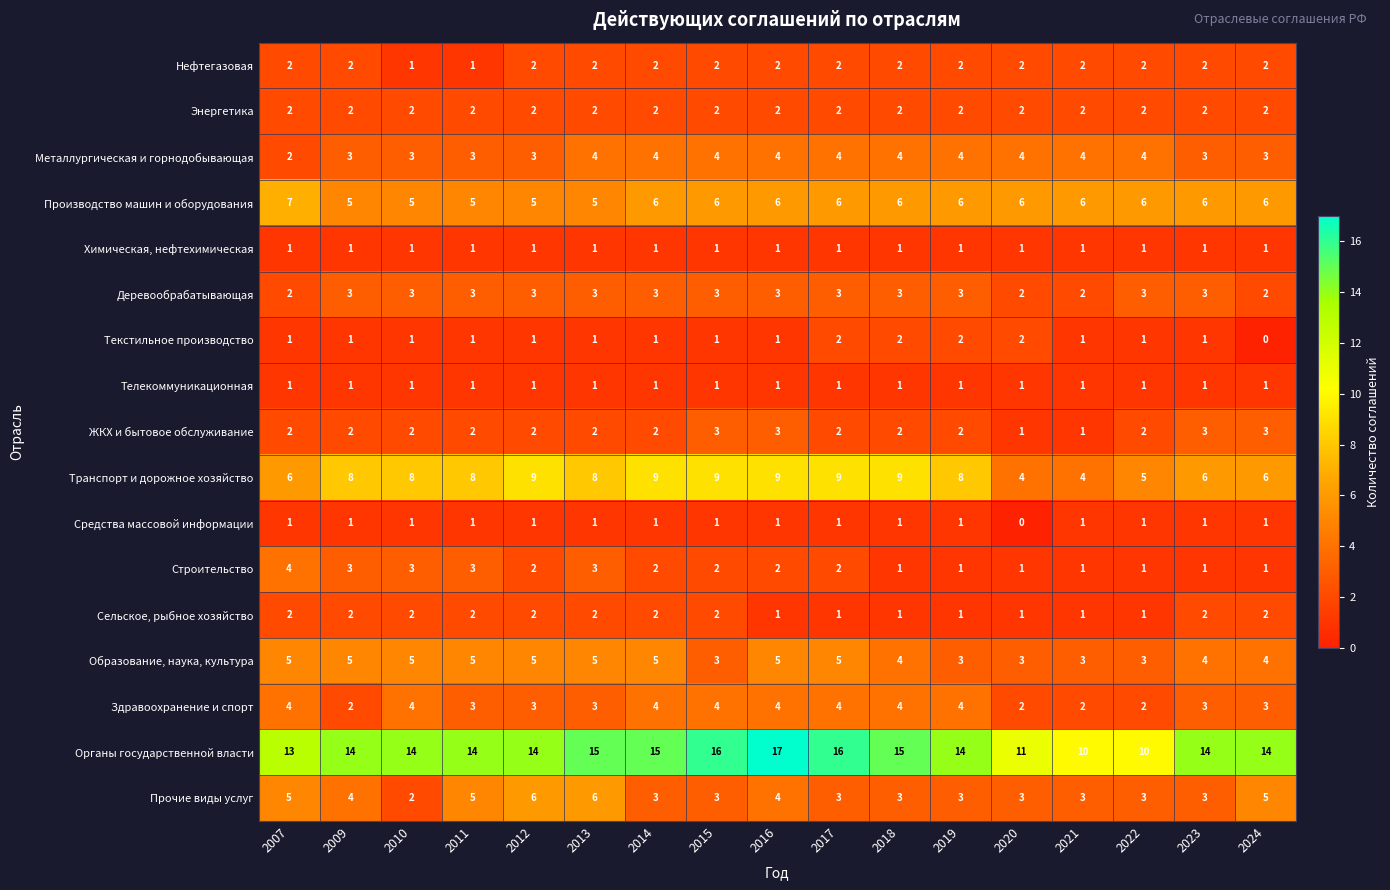

Count the number of categories in the chart.

17